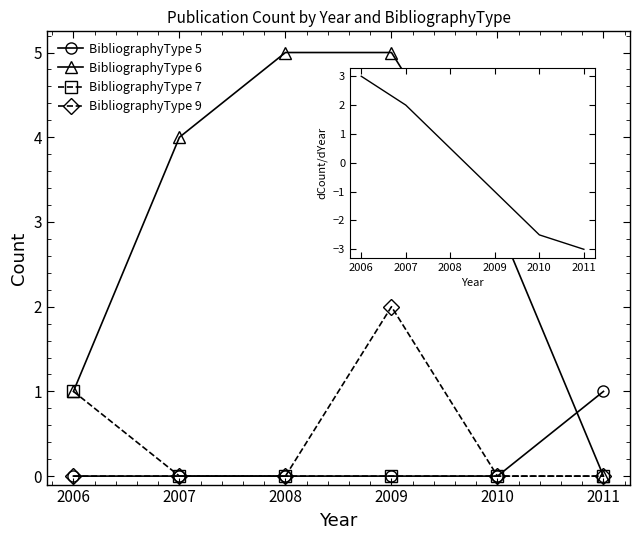

Between which two adjacent categories do BibliographyType 5 and BibliographyType 6 first intersect?

2010 and 2011